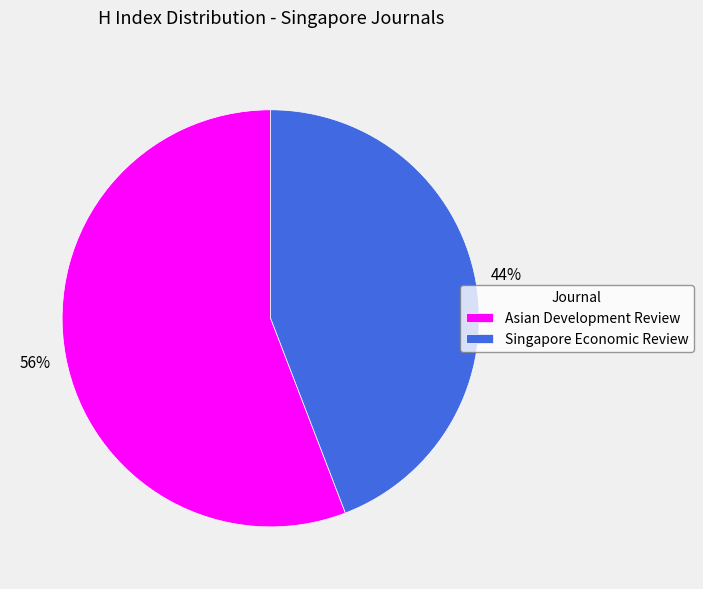

To the nearest percent, what is the difference between the Singapore Economic Review and Asian Development Review slice percentages?

12%